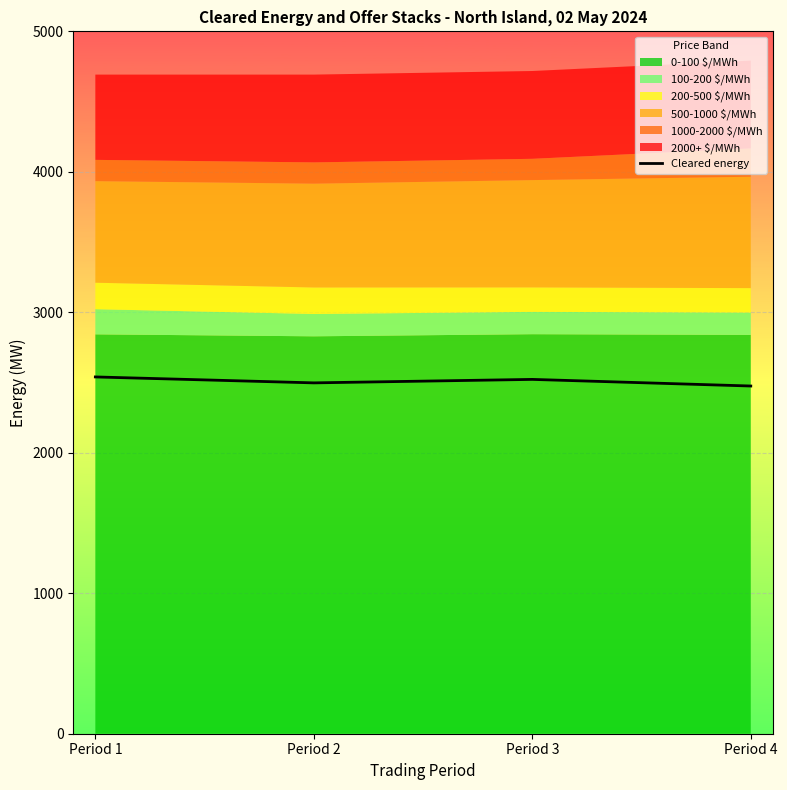

What is the ratio of the value at Period 4 to the value at Period 3?

1.0